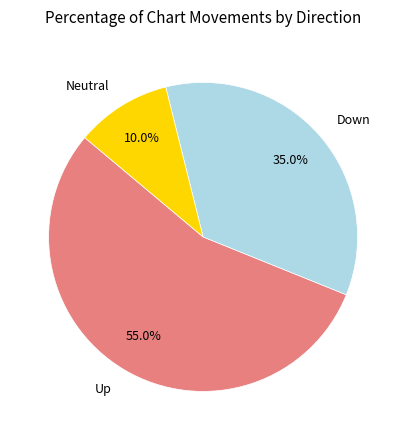

Rank the categories by value from lowest to highest.

Neutral, Down, Up